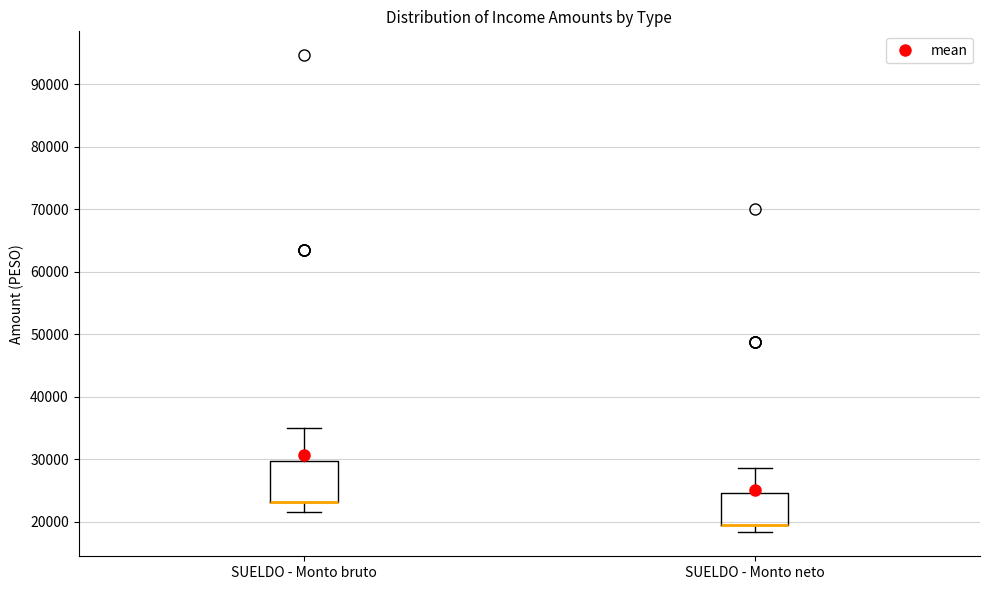

Where does the upper whisker of the box for SUELDO - Monto neto end on the y-axis? The values are not printed on the chart, so give them approximately, as read against the axis.

29000